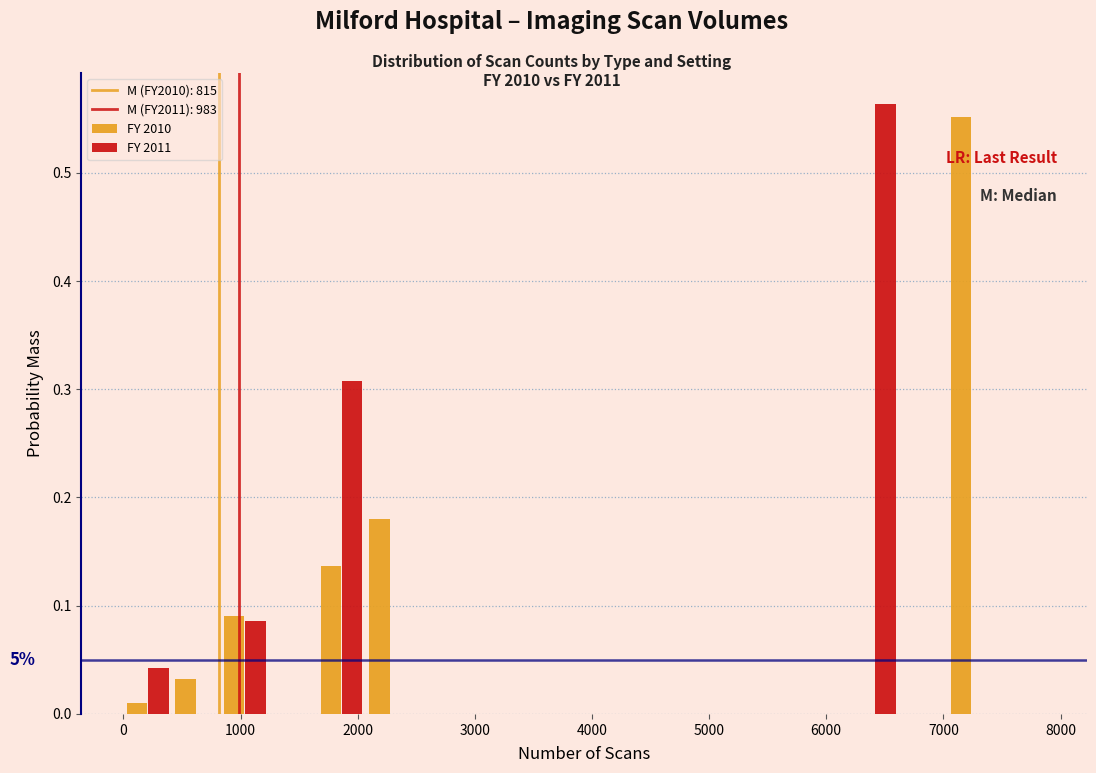

In the FY 2011 series, which range on the x-axis has the tallest bar?

6200 to 6600